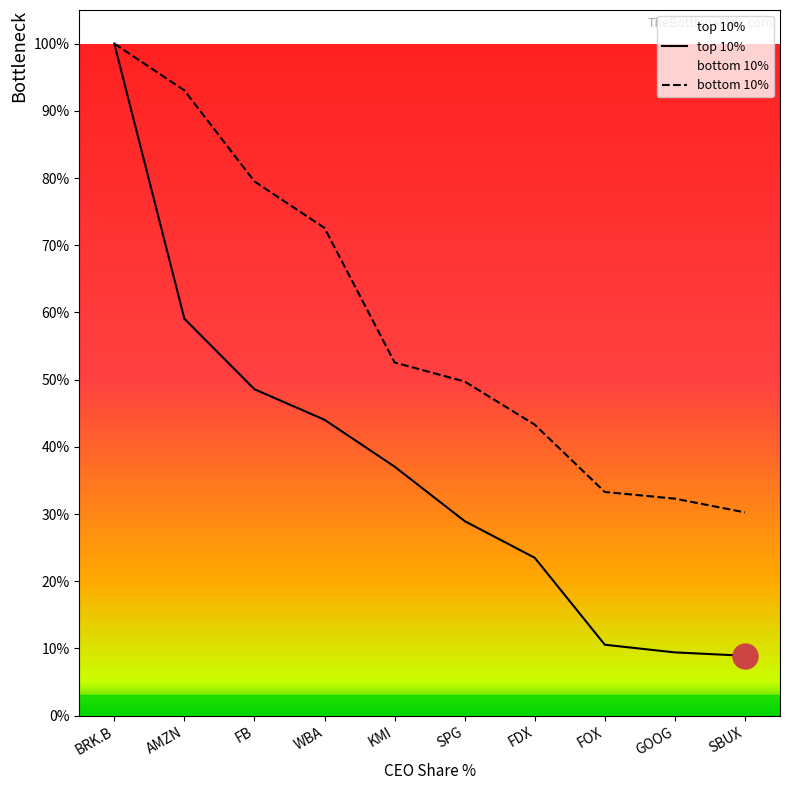

What position from the left is AMZN?

2